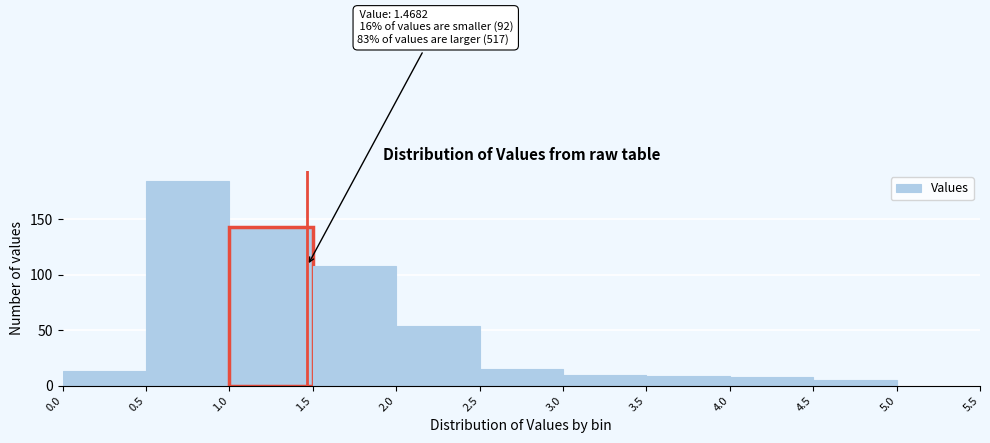

Which range on the x-axis has the tallest bar?

0.5 to 1.0